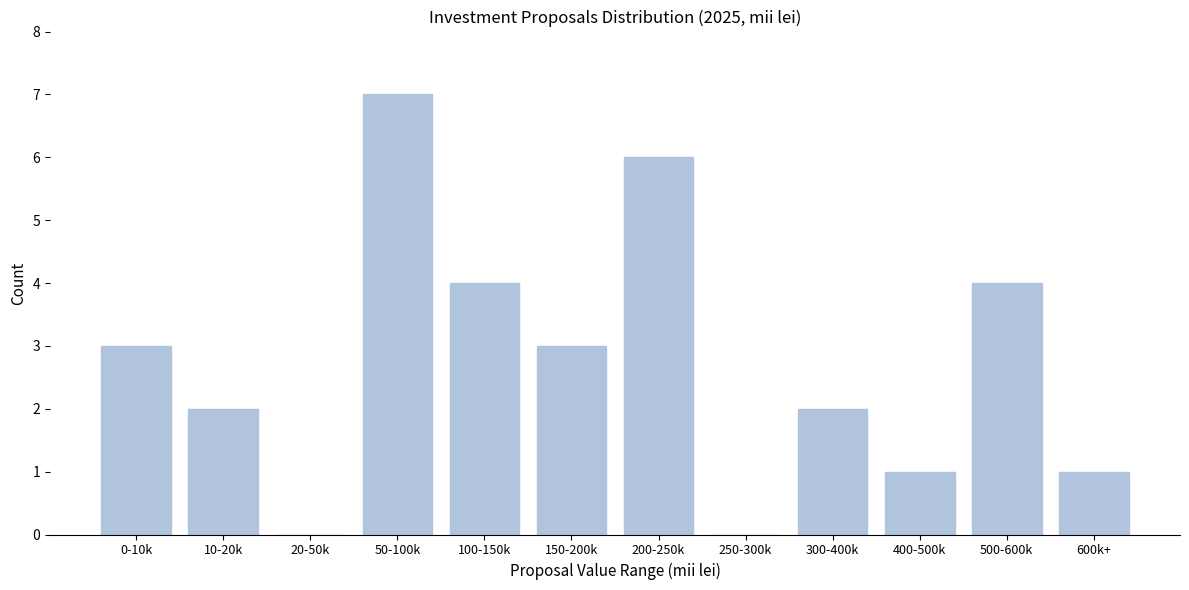

Reading left to right, list all the values displayed in this chart.

0-10k=3	10-20k=2	20-50k=0	50-100k=7	100-150k=4	150-200k=3	200-250k=6	250-300k=0	300-400k=2	400-500k=1	500-600k=4	600k+=1